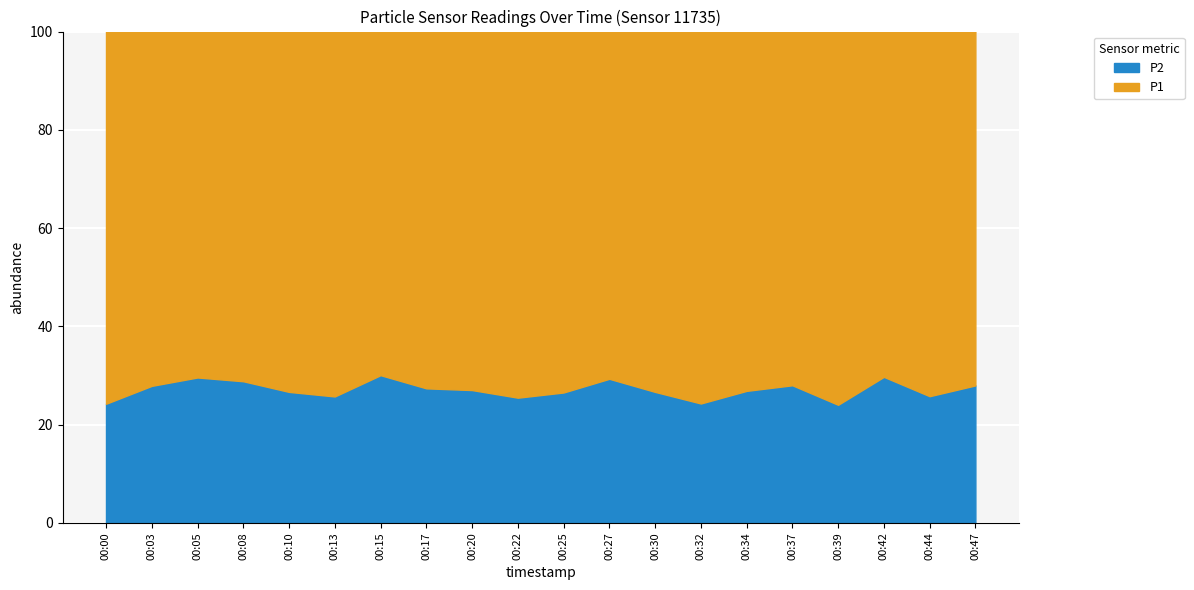

The value of P2 at 00:32 is 42.4. True or false?

False